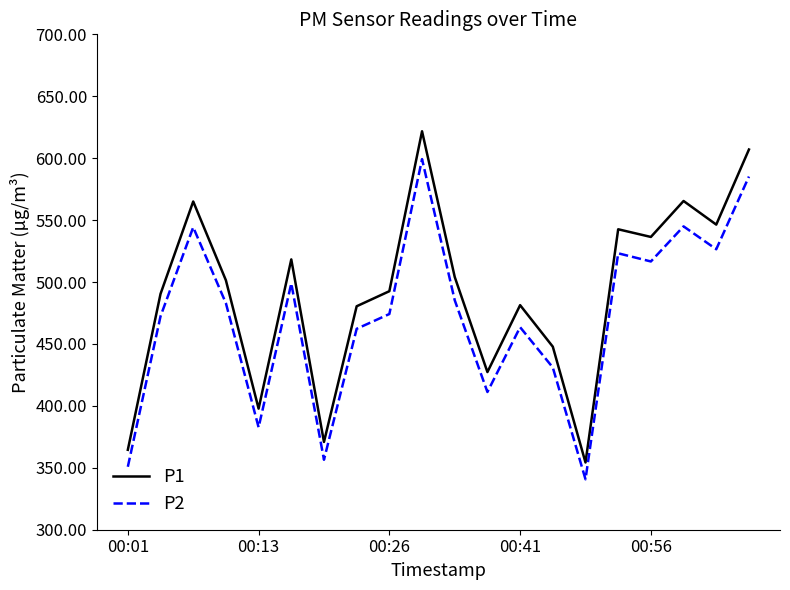

Rank the series by their average value, from highest to lowest.

P1, P2